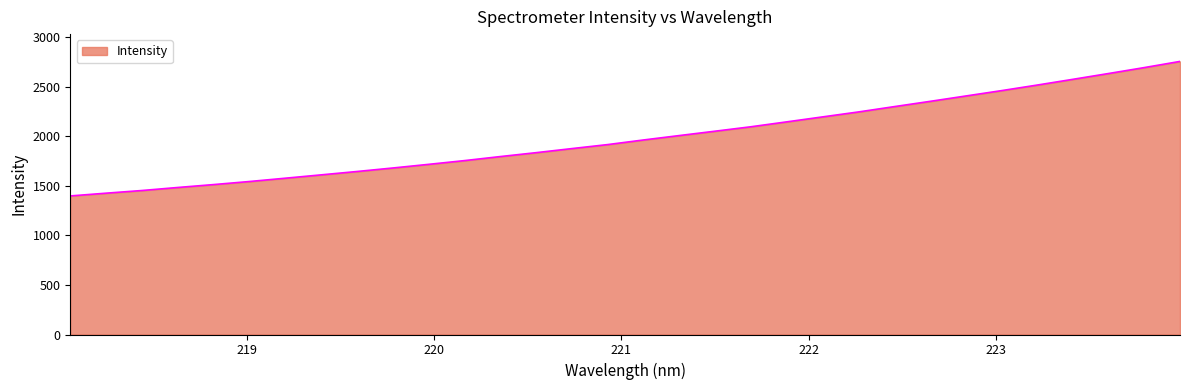

What is the greatest value displayed?

2757.1